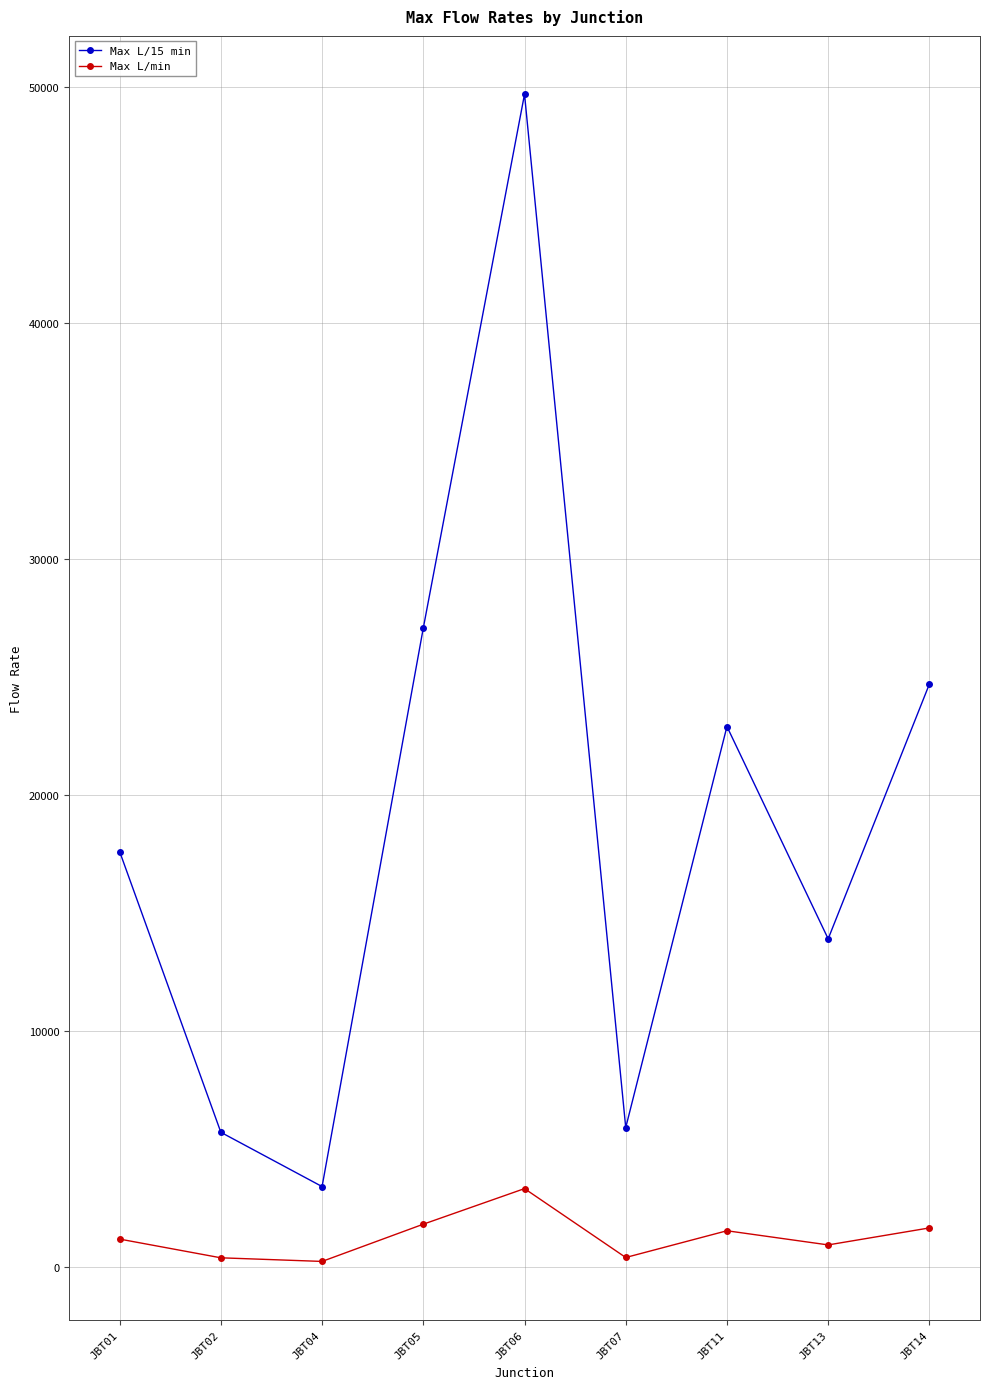

What is the value of the Max L/min point at the 4th from the left?

1805.0